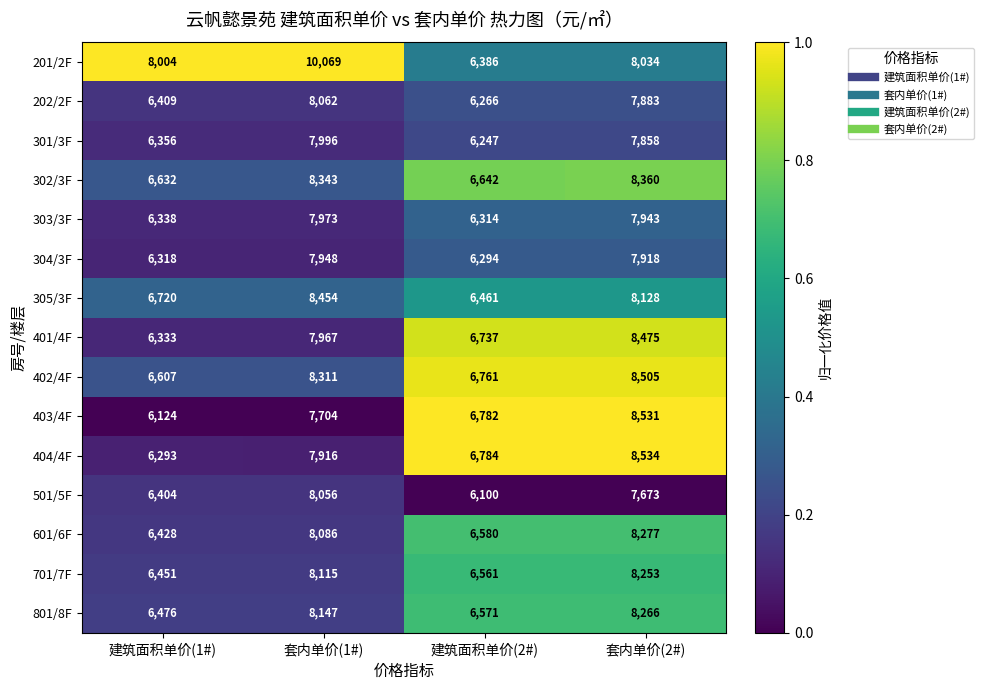

True or false: 303/3F has a value of 6338 at 建筑面积单价(1#).

True